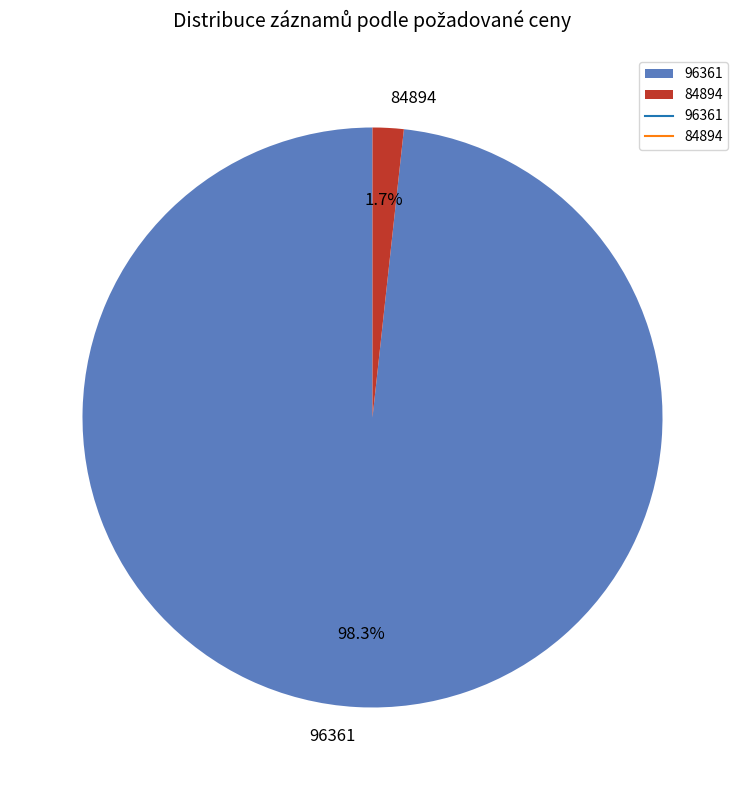

To the nearest percent, what is the average slice percentage?

50%